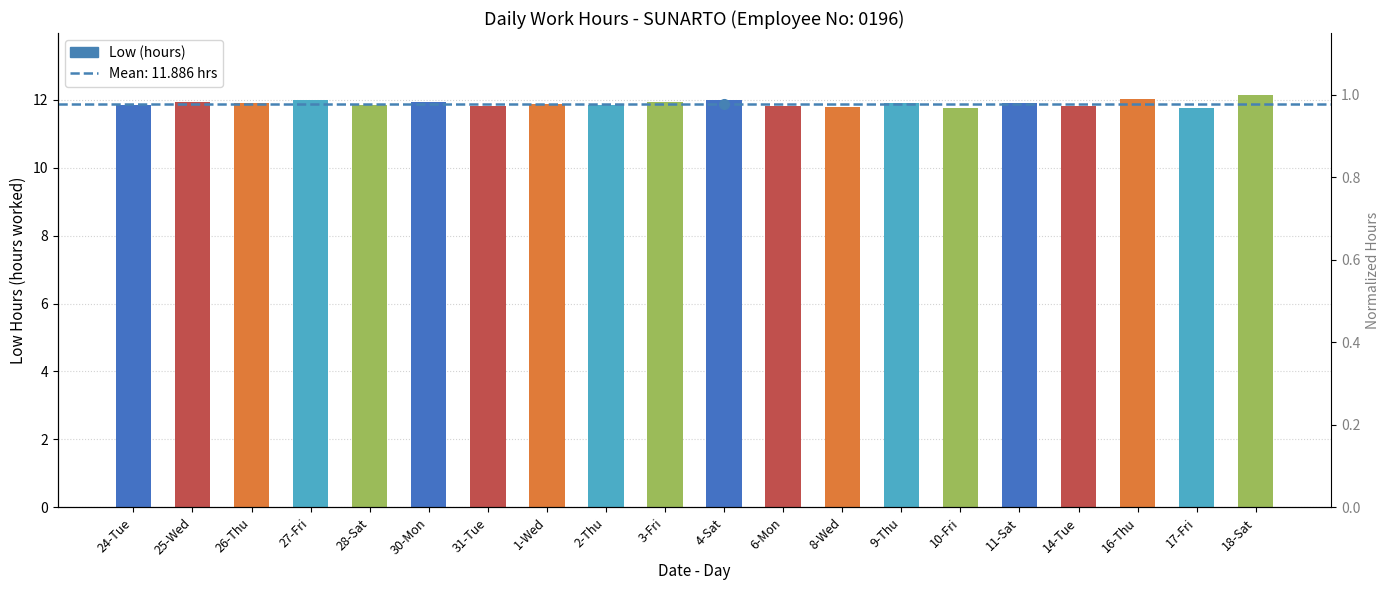

Which label corresponds to the largest value in the chart?

18-Sat